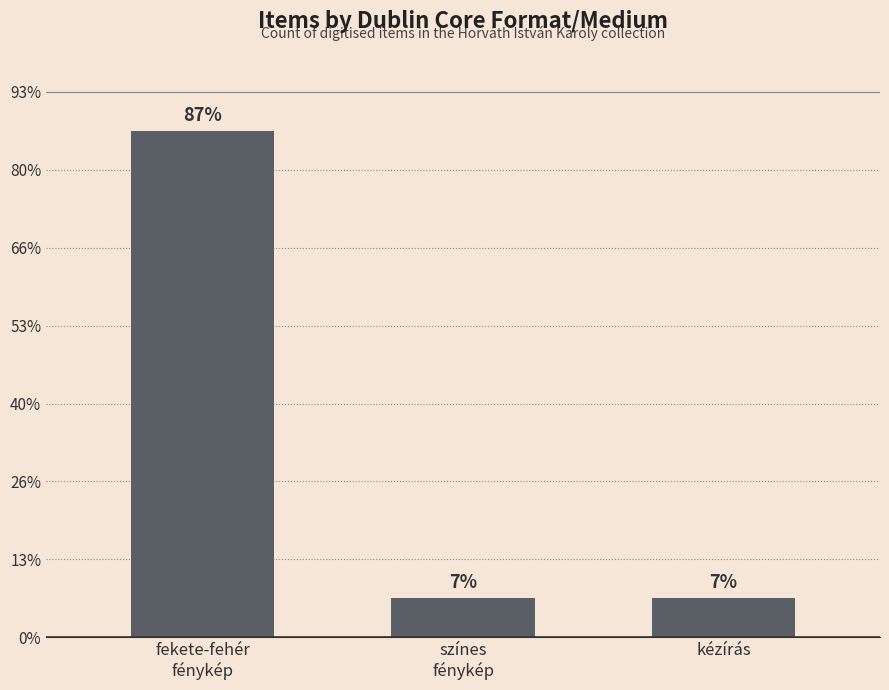

What position from the left is színes
fénykép?

2